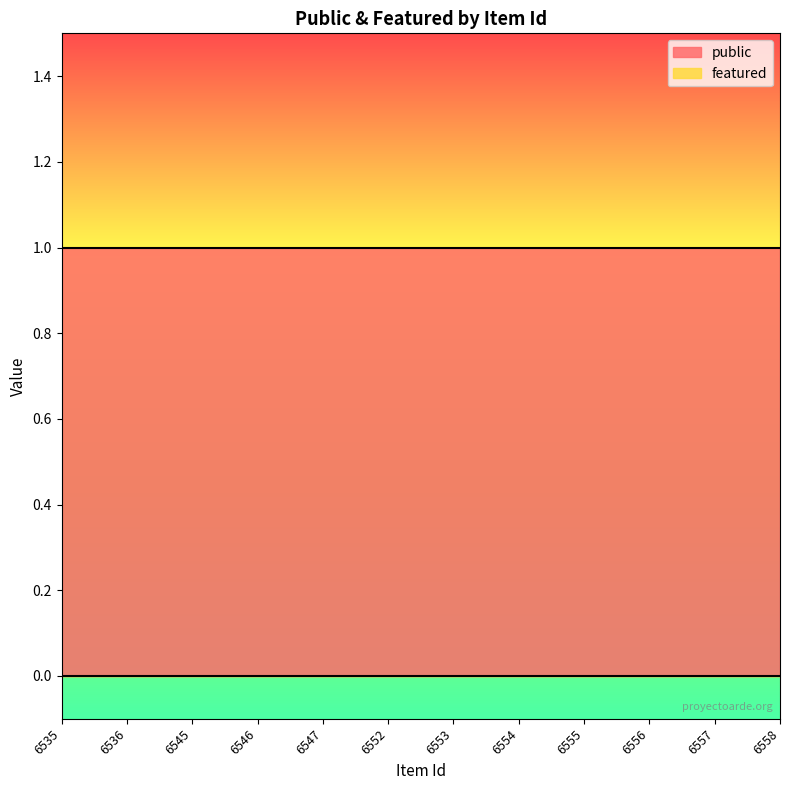

The value of public at 6546 is 1. True or false?

True